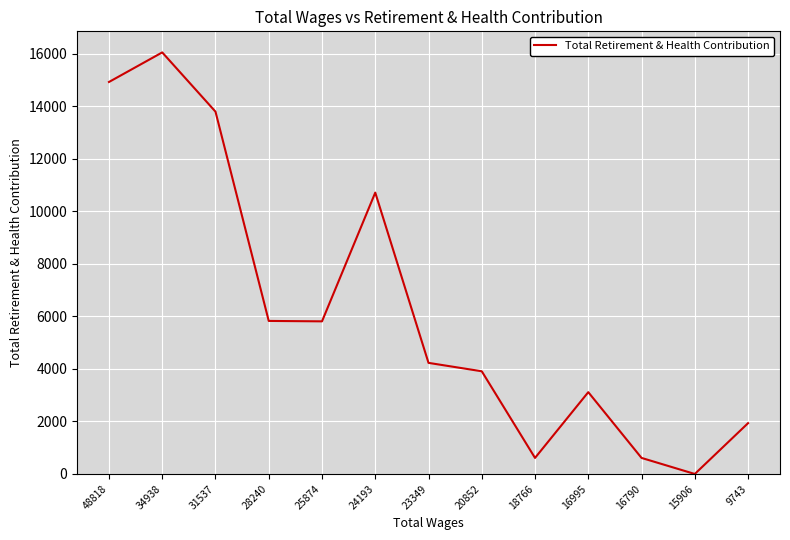

How many positive values are there?

12